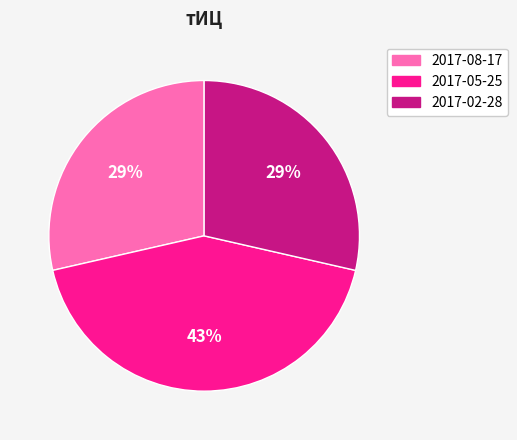

To the nearest percent, what is the combined percentage of 2017-08-17 and 2017-02-28?

57%